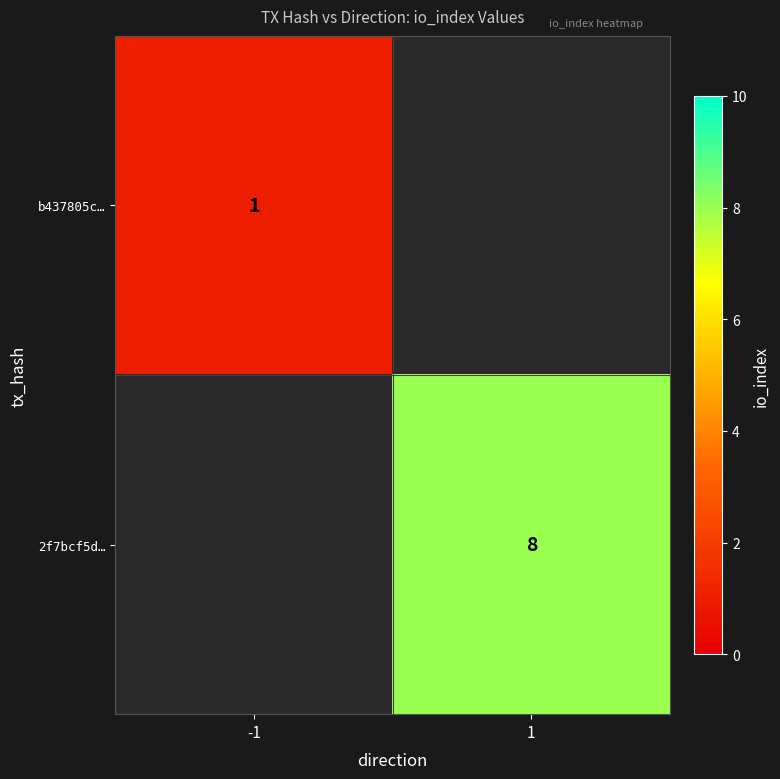

Is the value of 2f7bcf5d… at 1 greater than the value of b437805c… at -1?

Yes